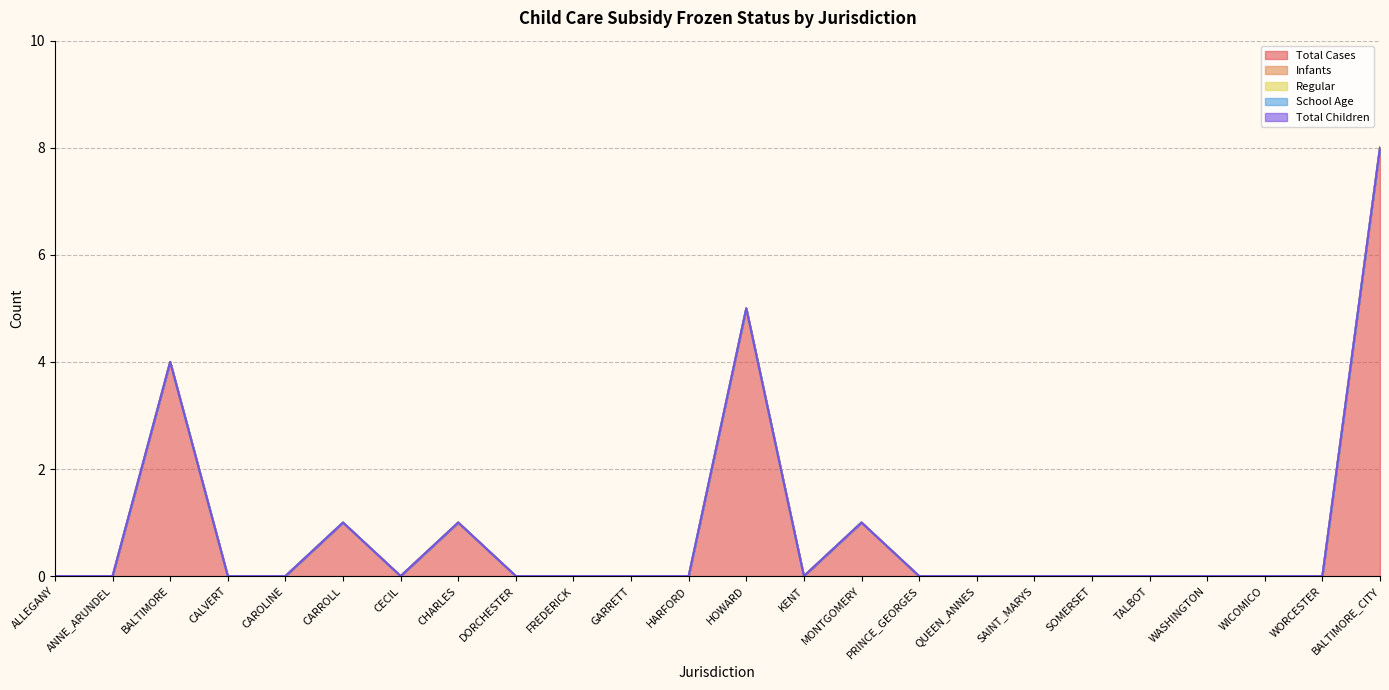

True or false: School Age has more than 1 points higher than both neighbors.

False